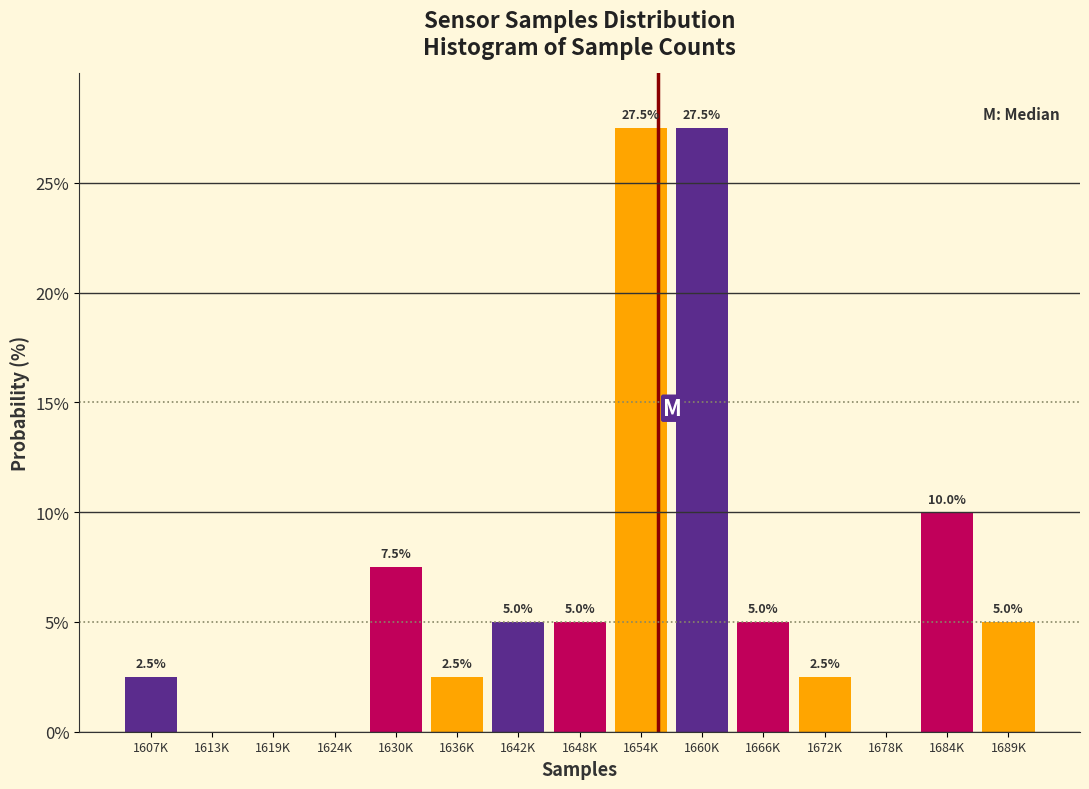

Reading left to right, extract all data points from this chart.

1607K=2.5	1613K=0.0	1619K=0.0	1624K=0.0	1630K=7.5	1636K=2.5	1642K=5.0	1648K=5.0	1654K=27.5	1660K=27.5	1666K=5.0	1672K=2.5	1678K=0.0	1684K=10.0	1689K=5.0